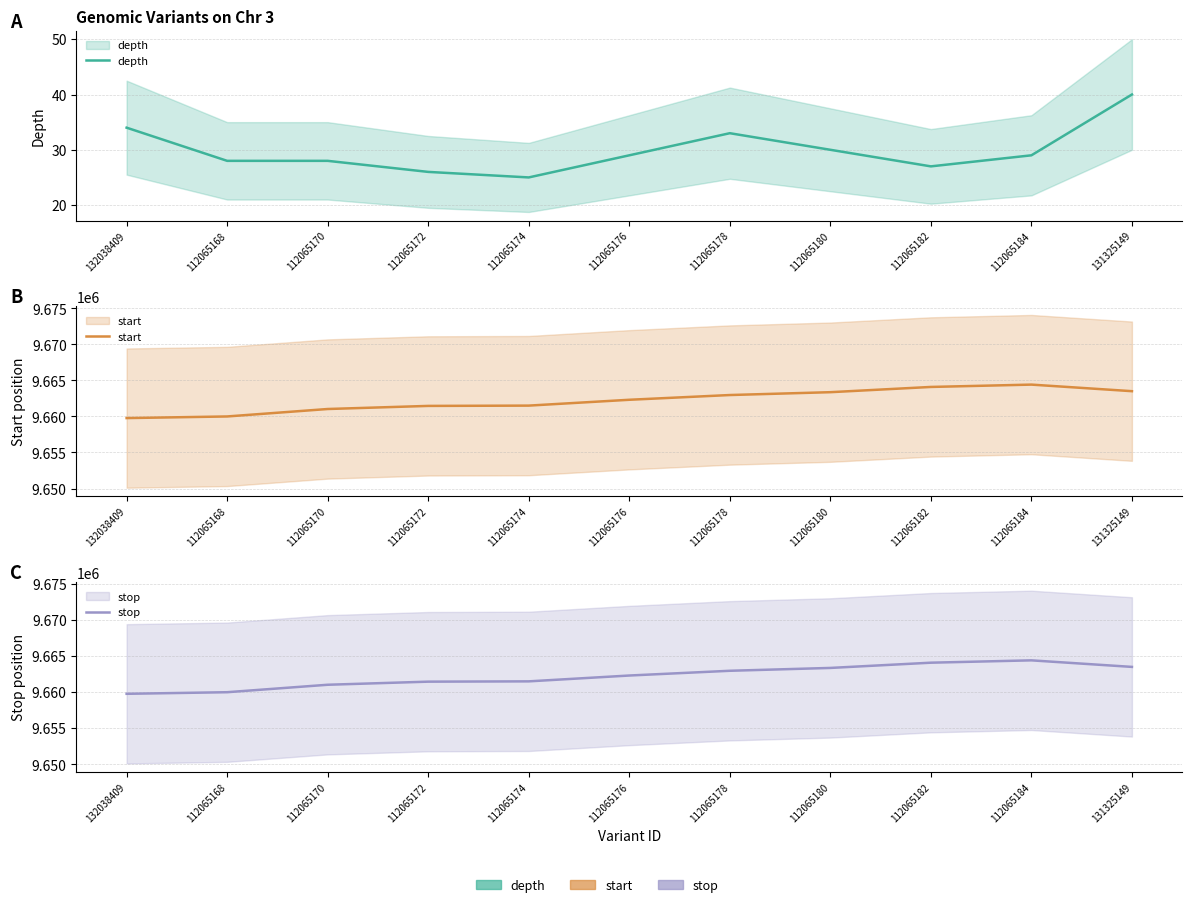

True or false: start and depth cross at least once.

False